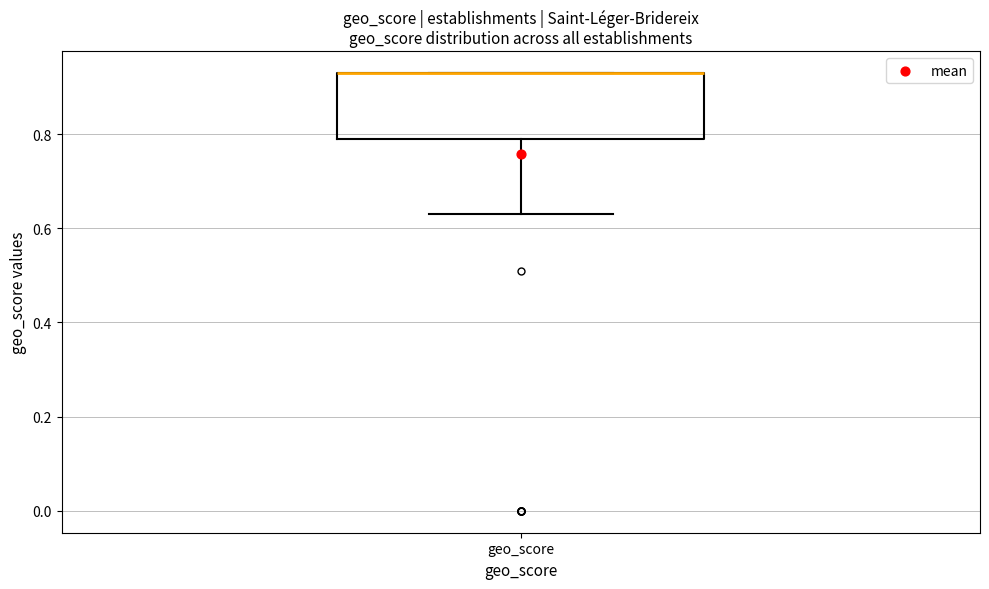

Read this box plot against the y-axis: the position of the median line, the range covered by the box, and the ends of both whiskers. The values are not printed on the chart, so give them approximately, as read against the axis.

median 0.94 (drawn on the box's upper edge), box 0.80 to 0.94, whiskers 0.64 to 0.94